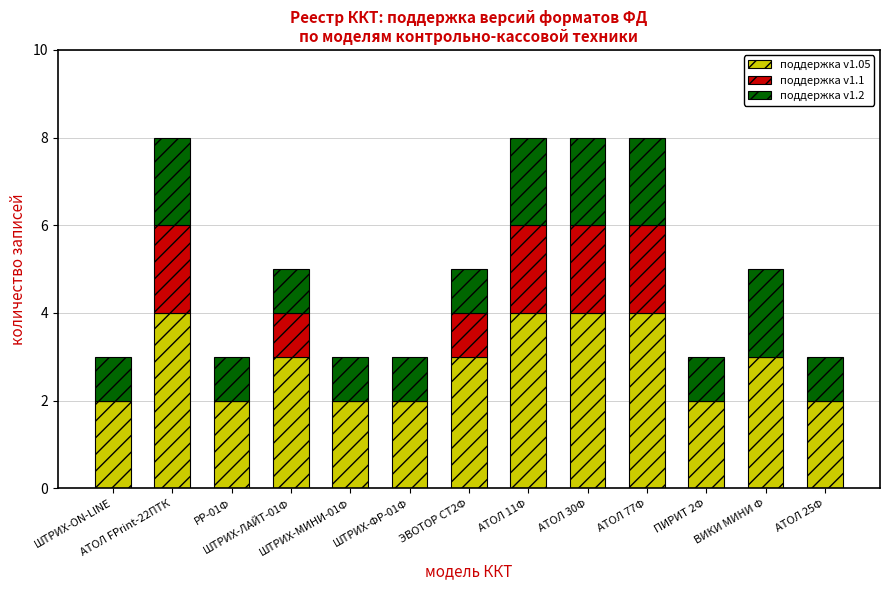

True or false: поддержка v1.2 has a value of 2 at АТОЛ FPrint-22ПТК.

True